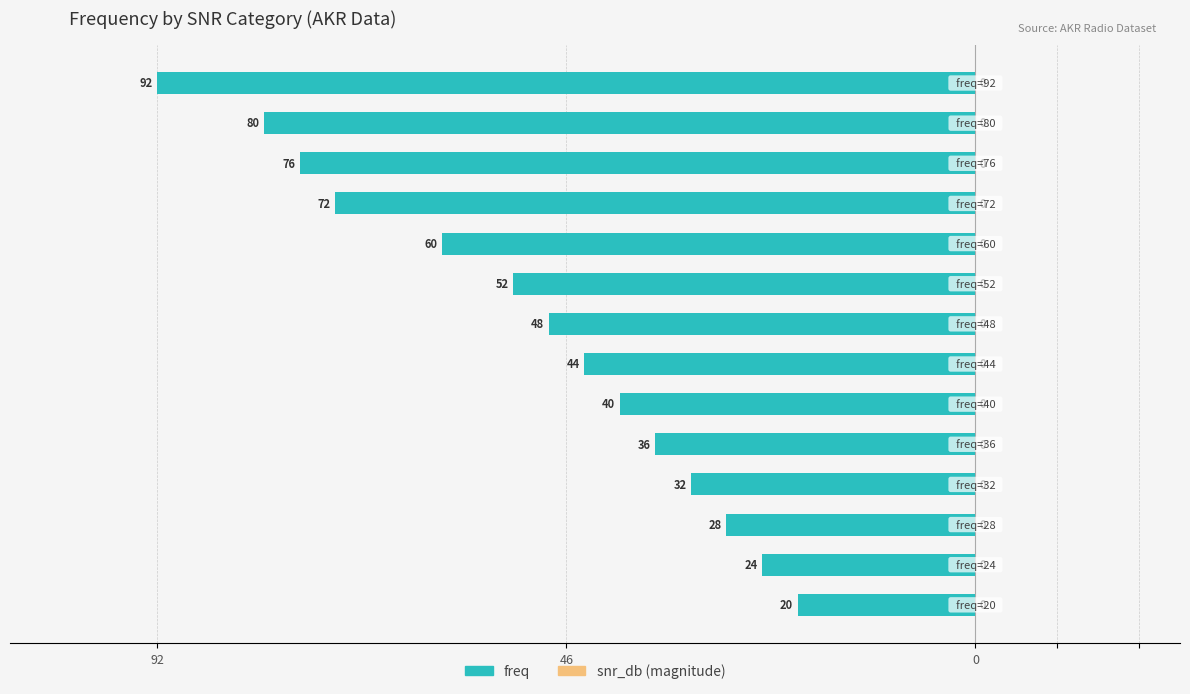

Count the number of data series in this chart.

2